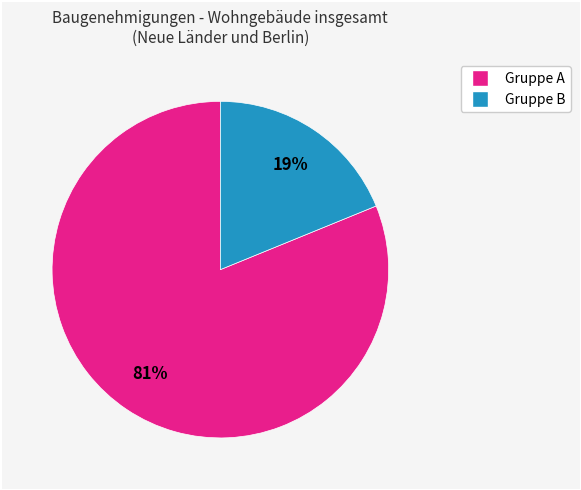

Is there any slice that represents more than half of the pie?

Yes